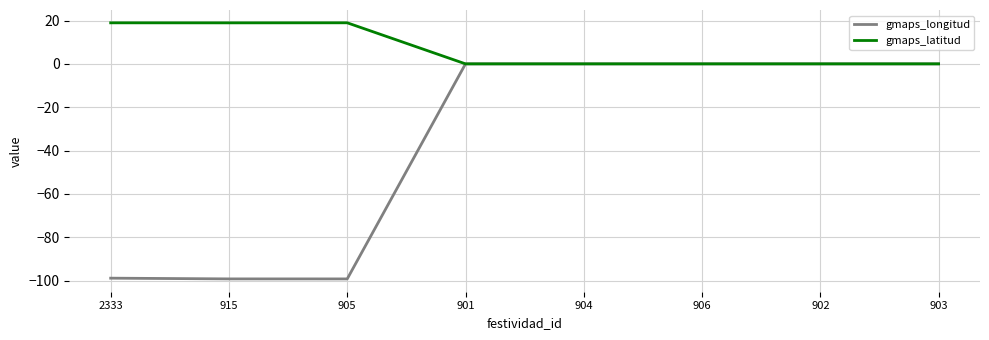

List the series in order of their peak value, highest first.

gmaps_latitud, gmaps_longitud